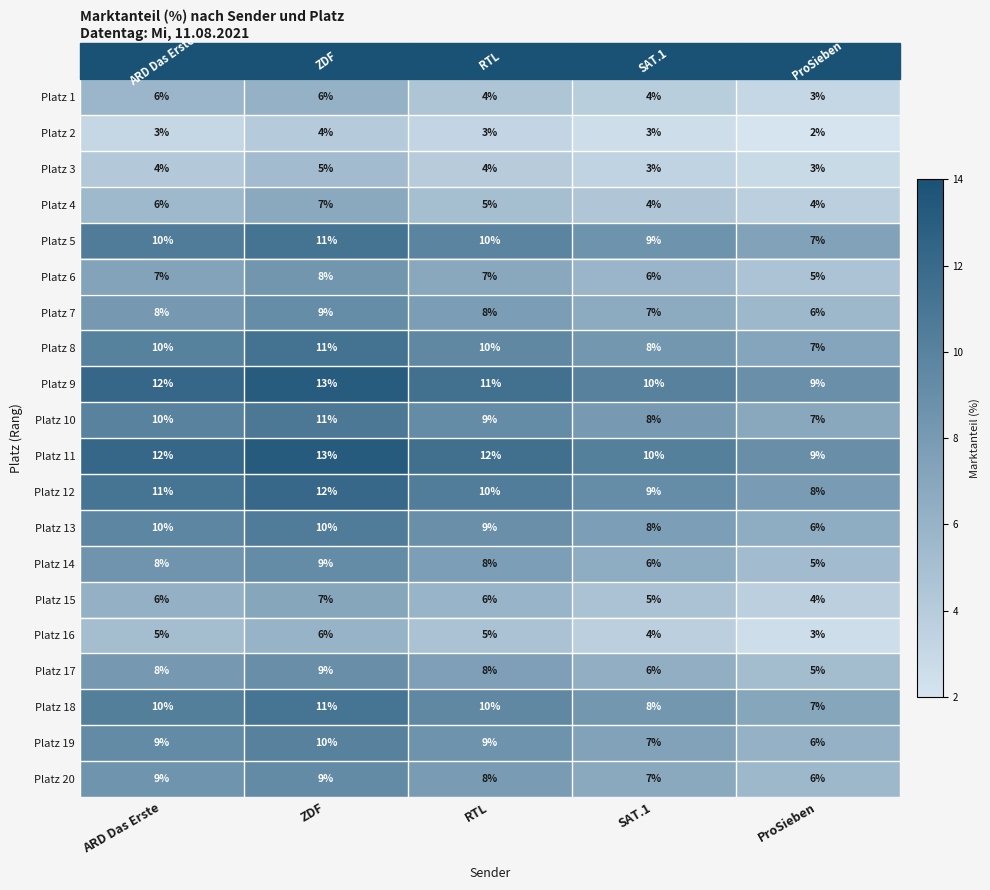

Which category has the lowest value across all series?

ProSieben